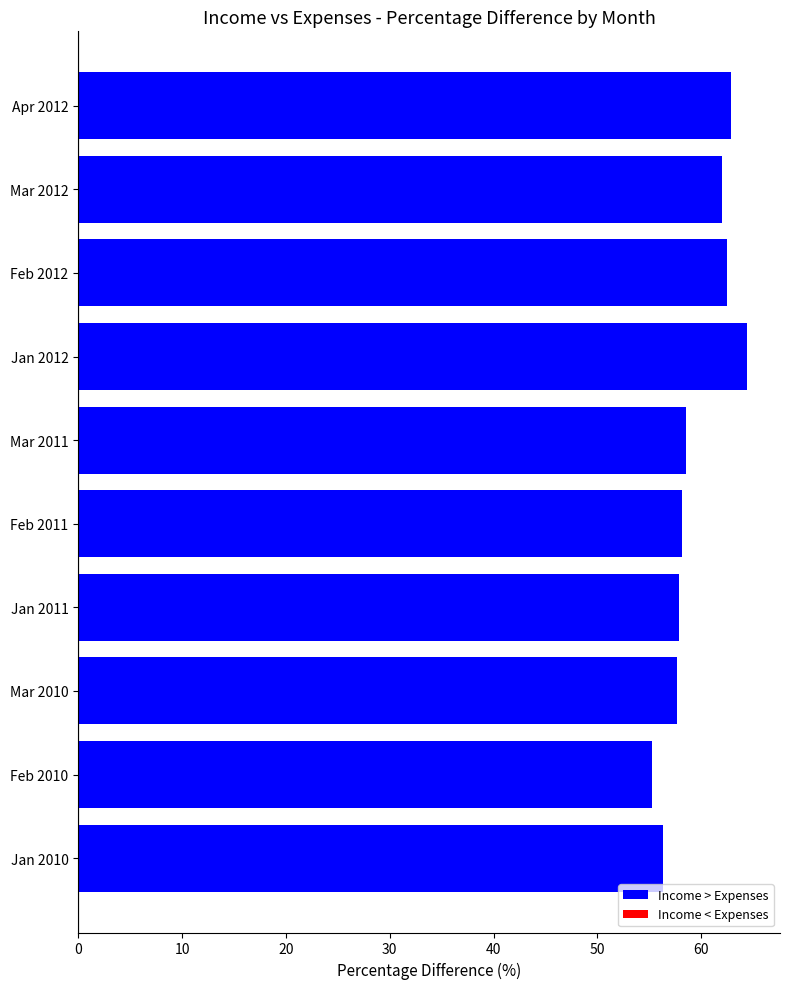

Which category has the lowest value across all series?

Feb 2010